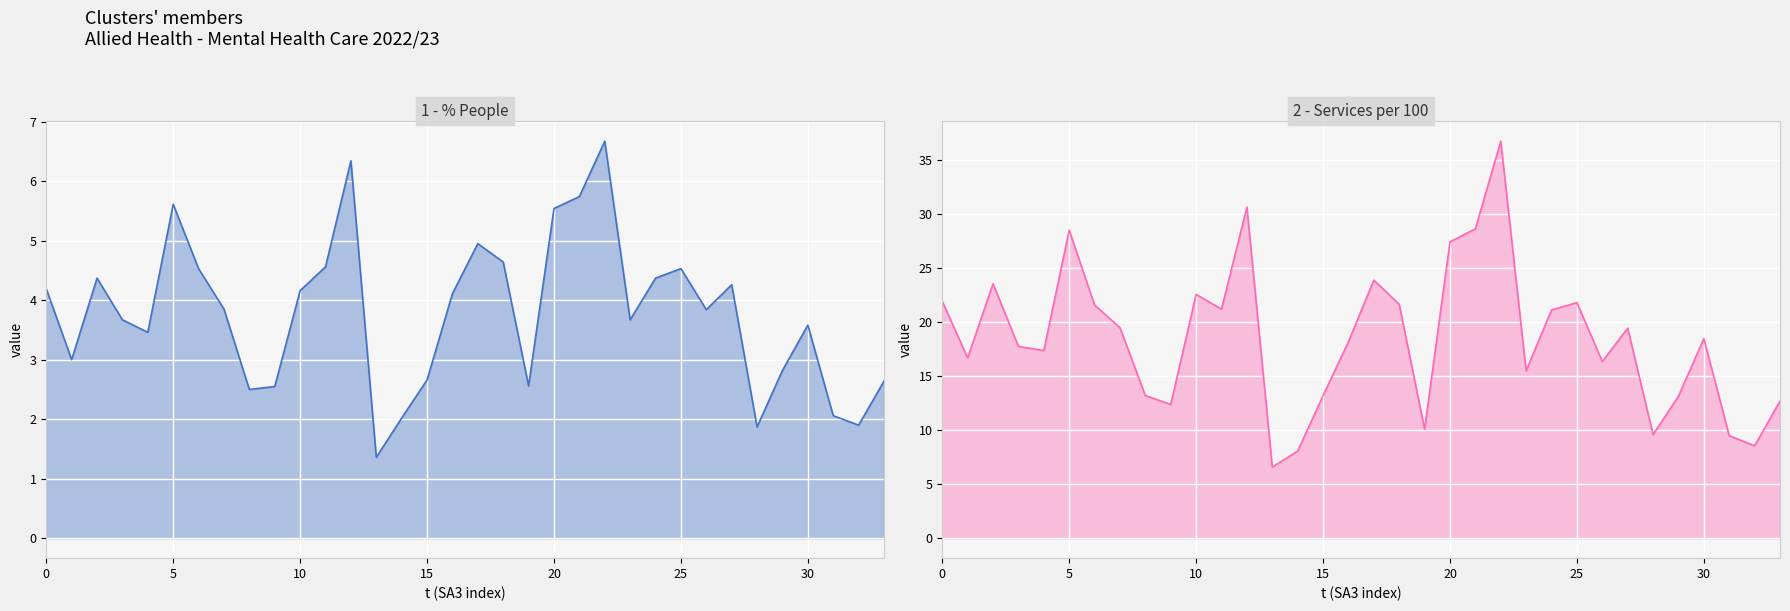

What is the difference between the maximum and minimum values in the Services per 100 people line series?

30.2